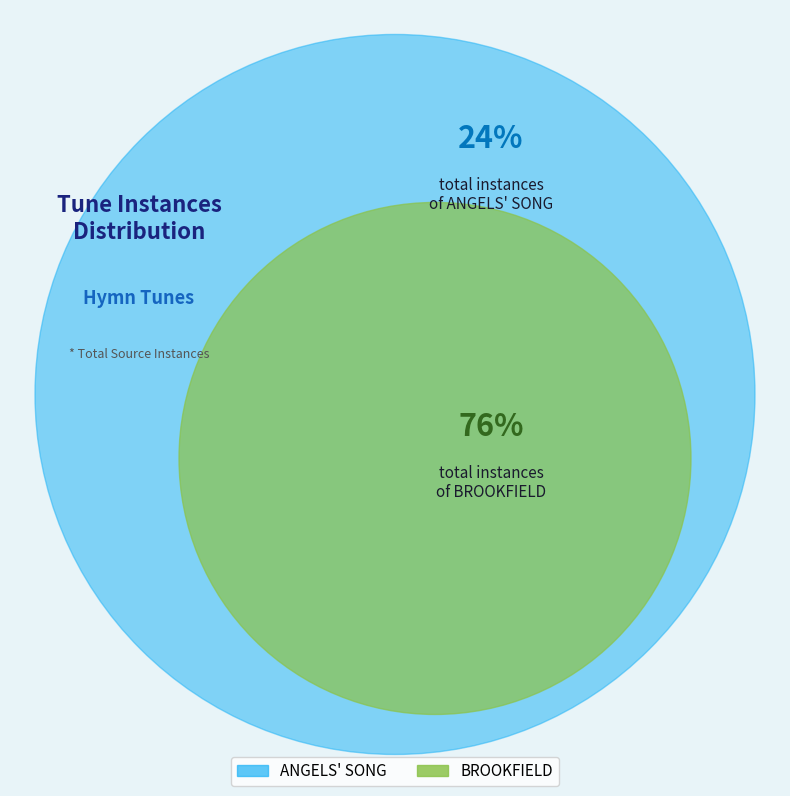

Is it true that ANGELS' SONG is 24% of the pie?

True